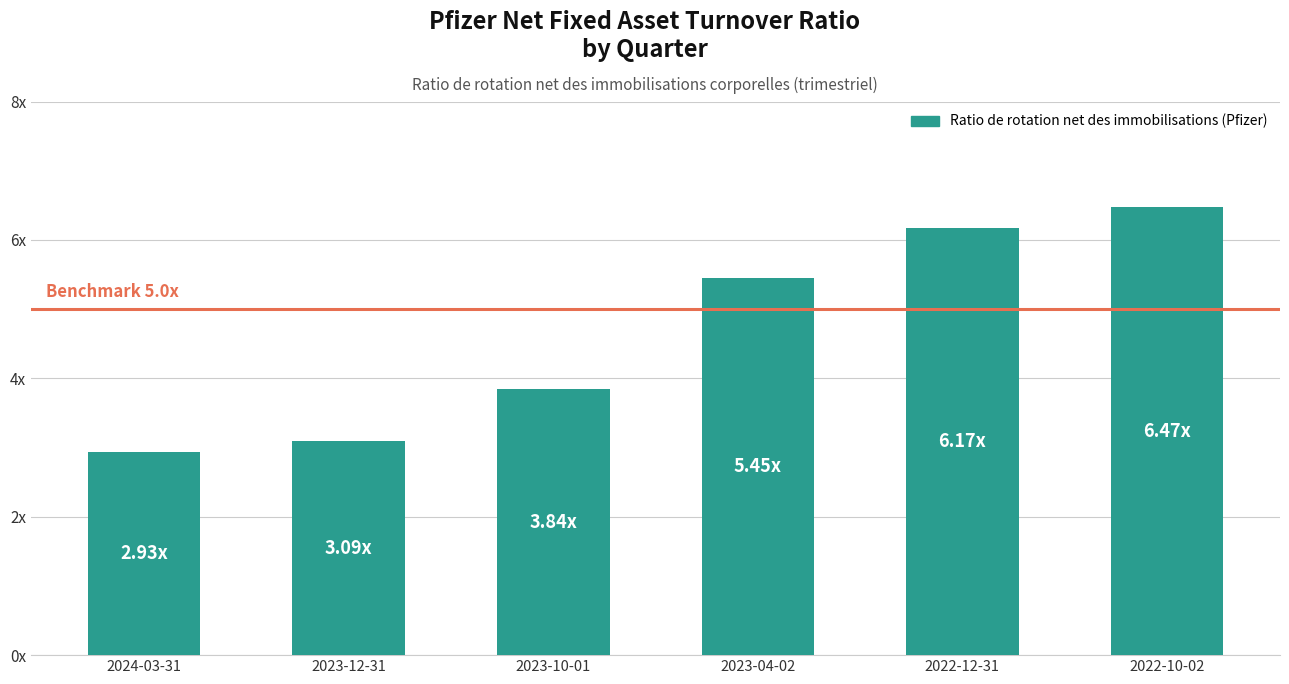

Approximately how many times larger is the value at 2023-10-01 compared to 2022-12-31?

0.6